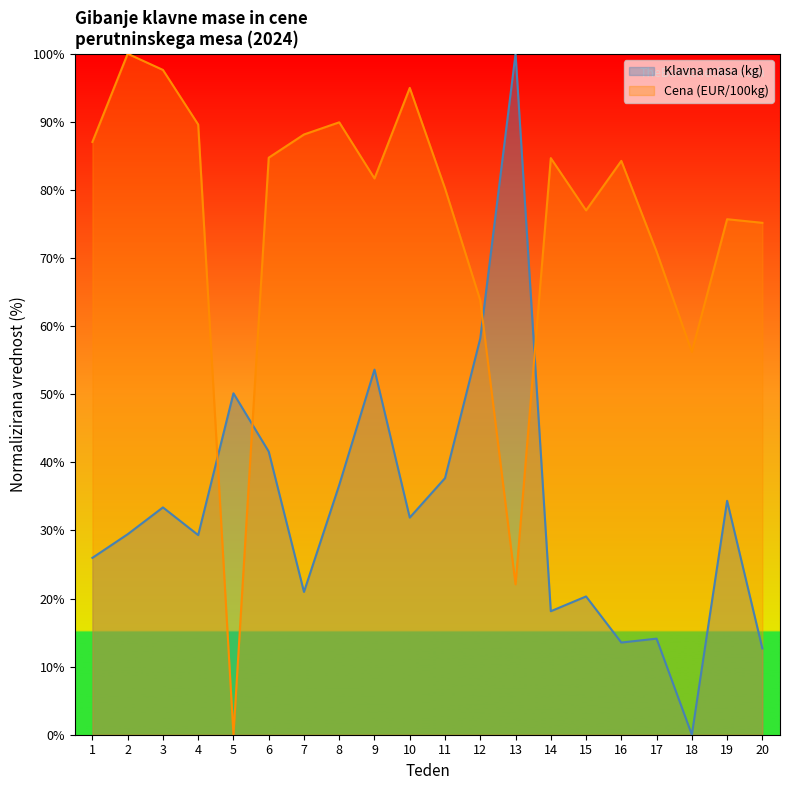

At which category is the sum across all series the highest?

9